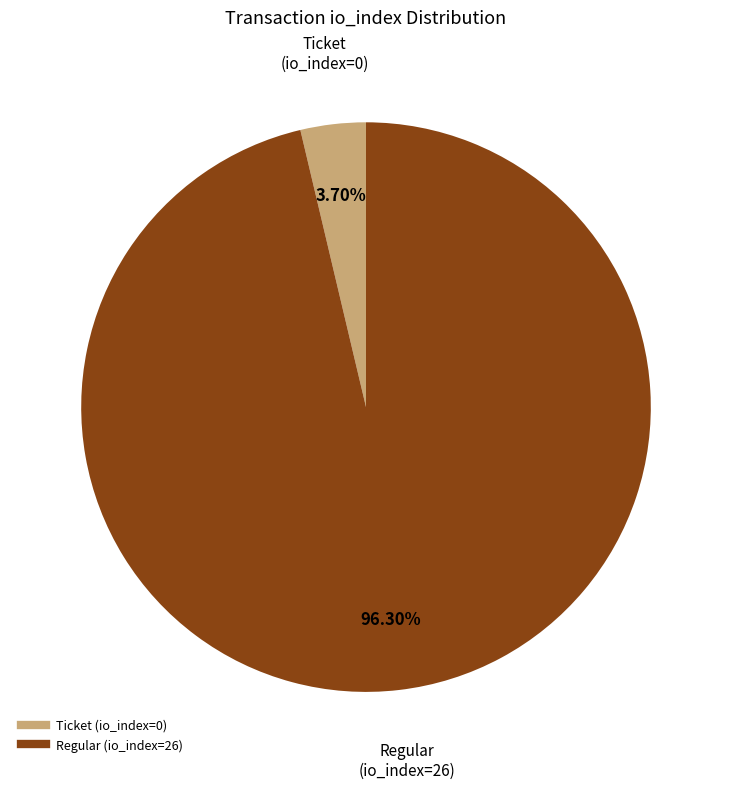

Does Regular (io_index=26) represent more than half of the total?

Yes